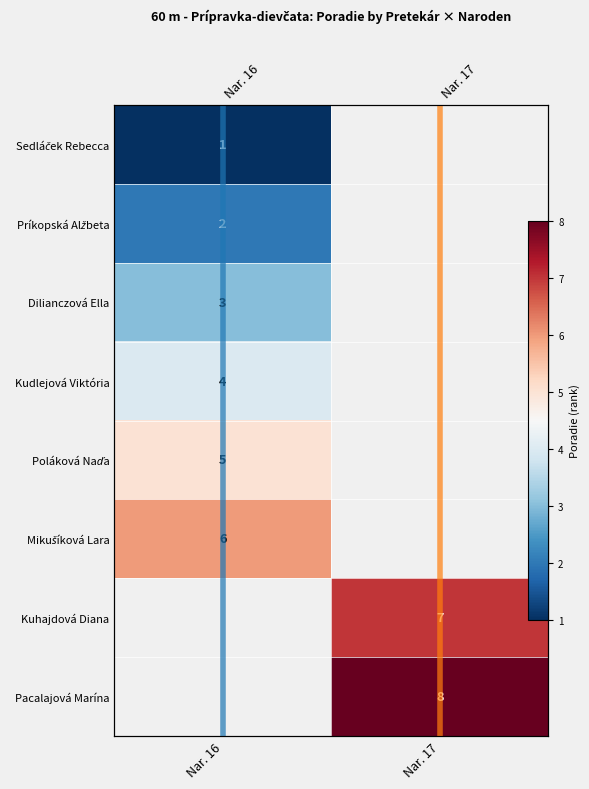

How many distinct data groups are displayed?

8